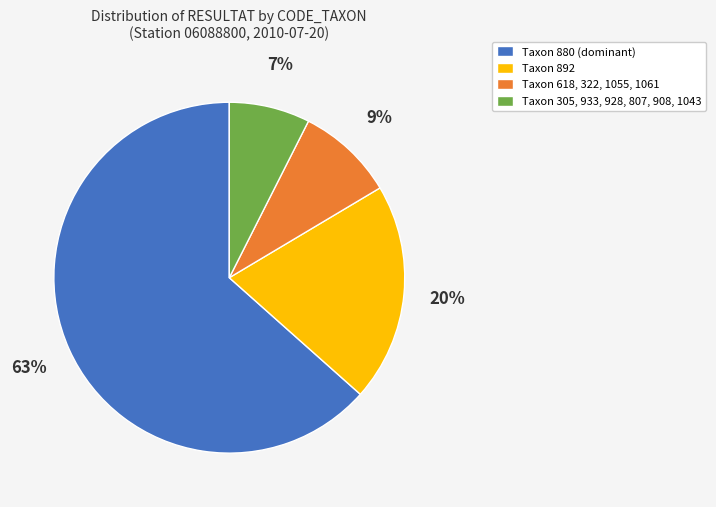

The Taxon 880 (dominant) slice represents 57% of the pie. True or false?

False